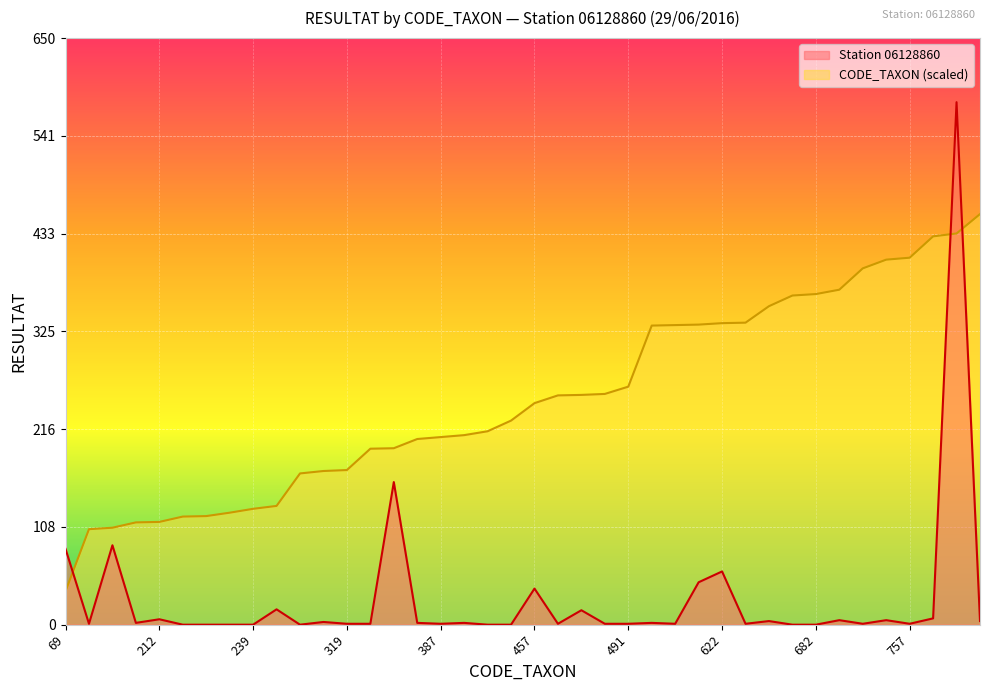

Which series has the largest total across all categories?

CODE_TAXON (scaled)